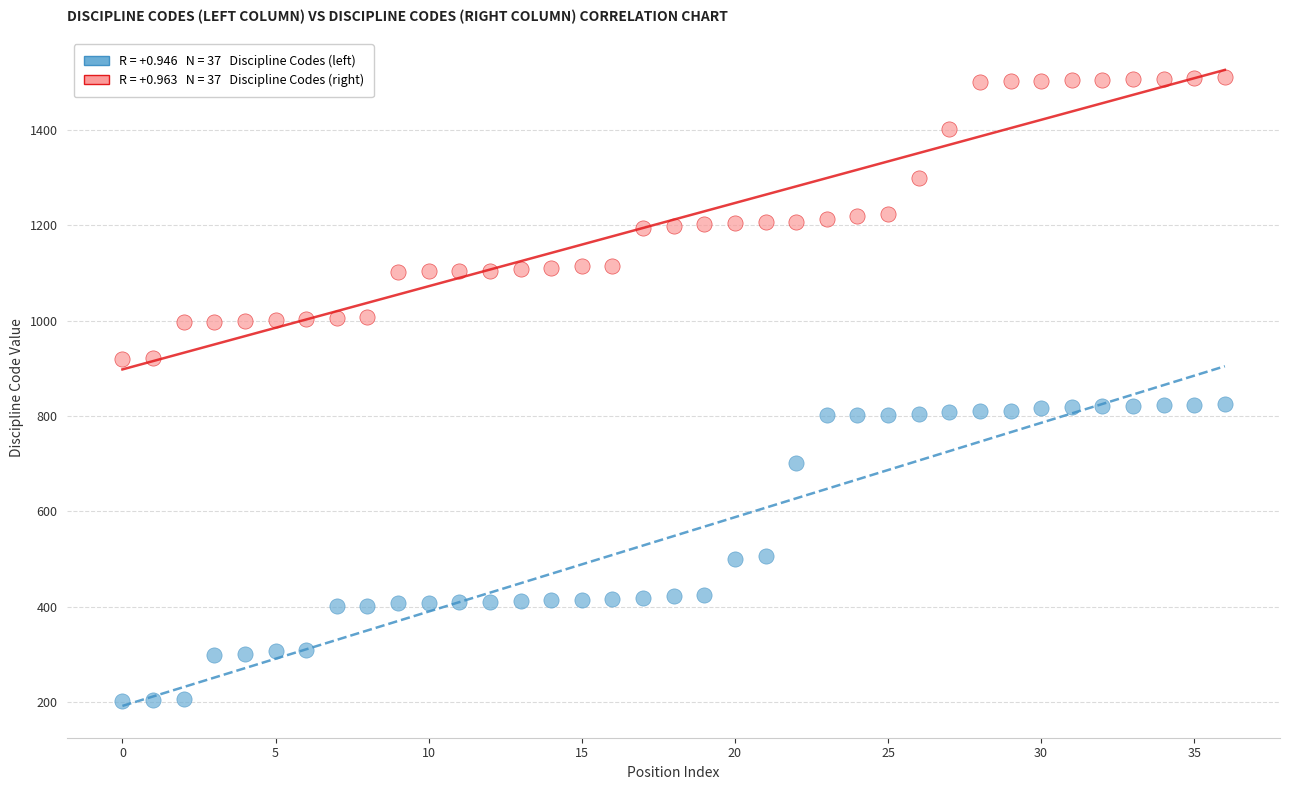

Count the number of points in this scatter plot.

74